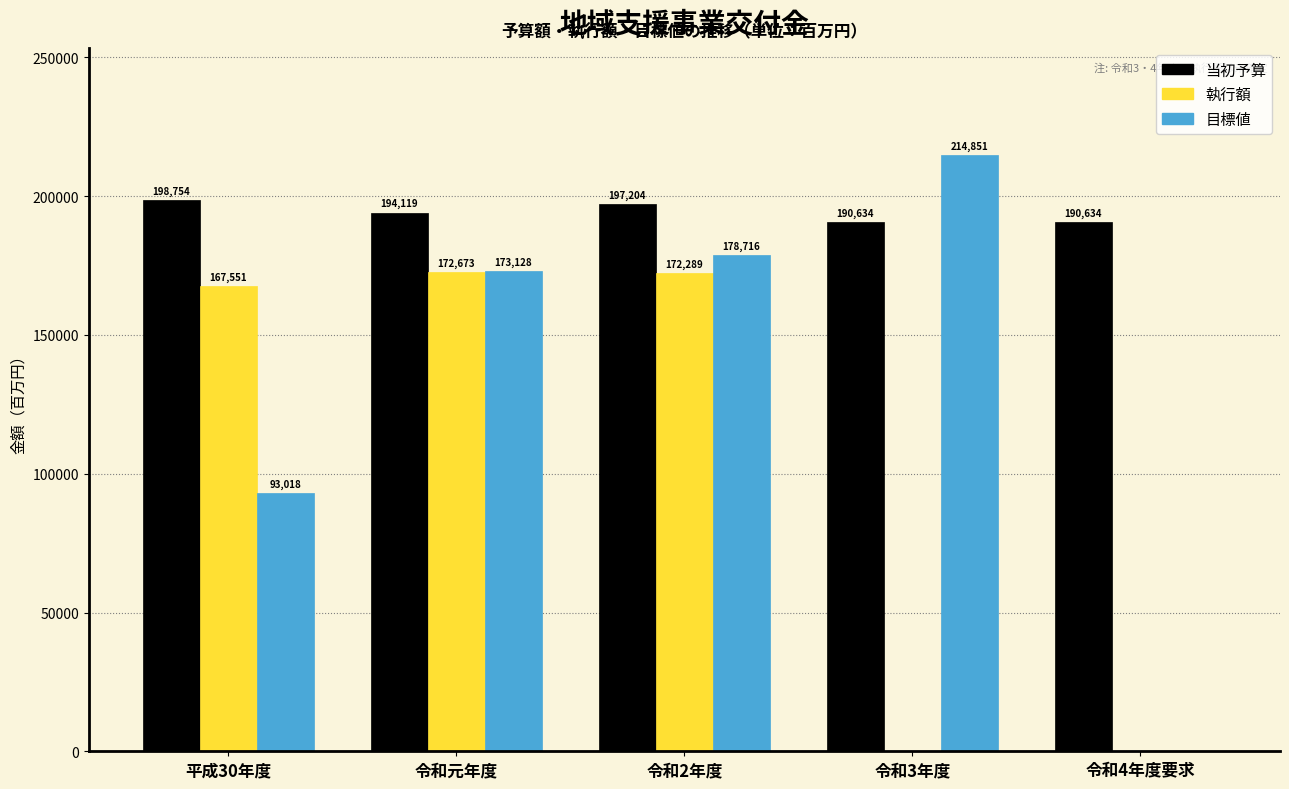

Reading left to right, transcribe all the data shown in this chart.

当初予算: 平成30年度=198754	令和元年度=194119	令和2年度=197204	令和3年度=190634	令和4年度要求=190634
執行額: 平成30年度=167551	令和元年度=172673	令和2年度=172289	令和3年度=0	令和4年度要求=0
目標値: 平成30年度=93018	令和元年度=173128	令和2年度=178716	令和3年度=214851	令和4年度要求=0